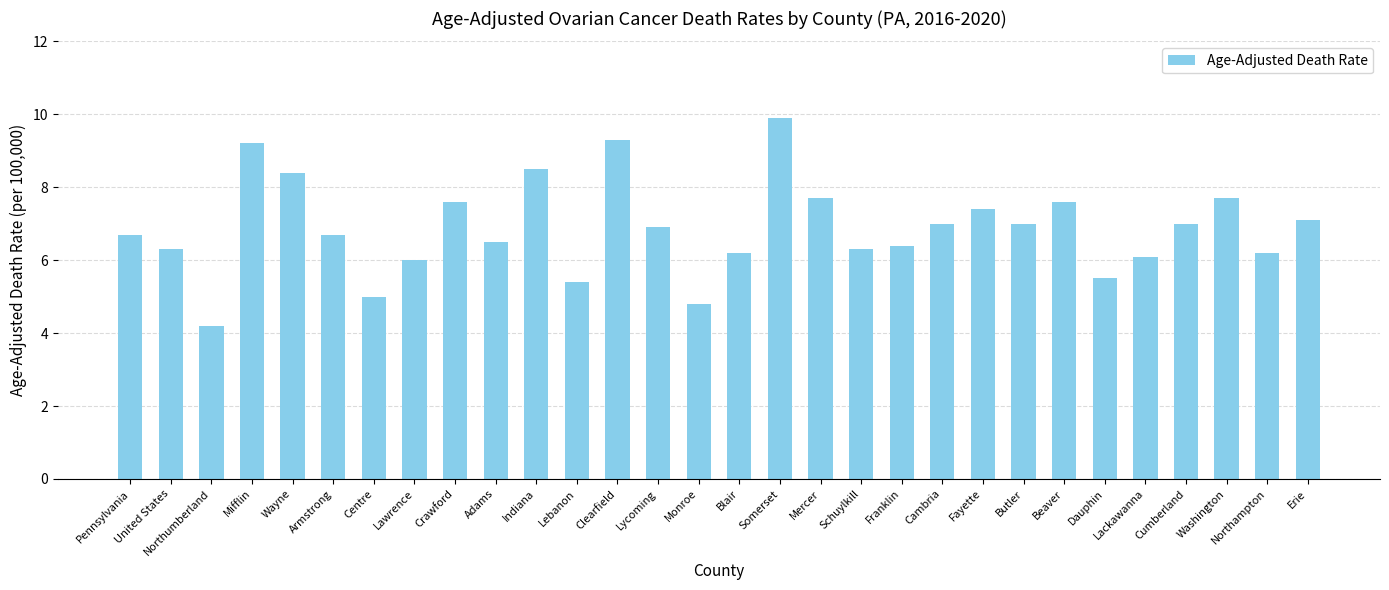

The chart shows a value of 6.2 at Blair. True or false?

True